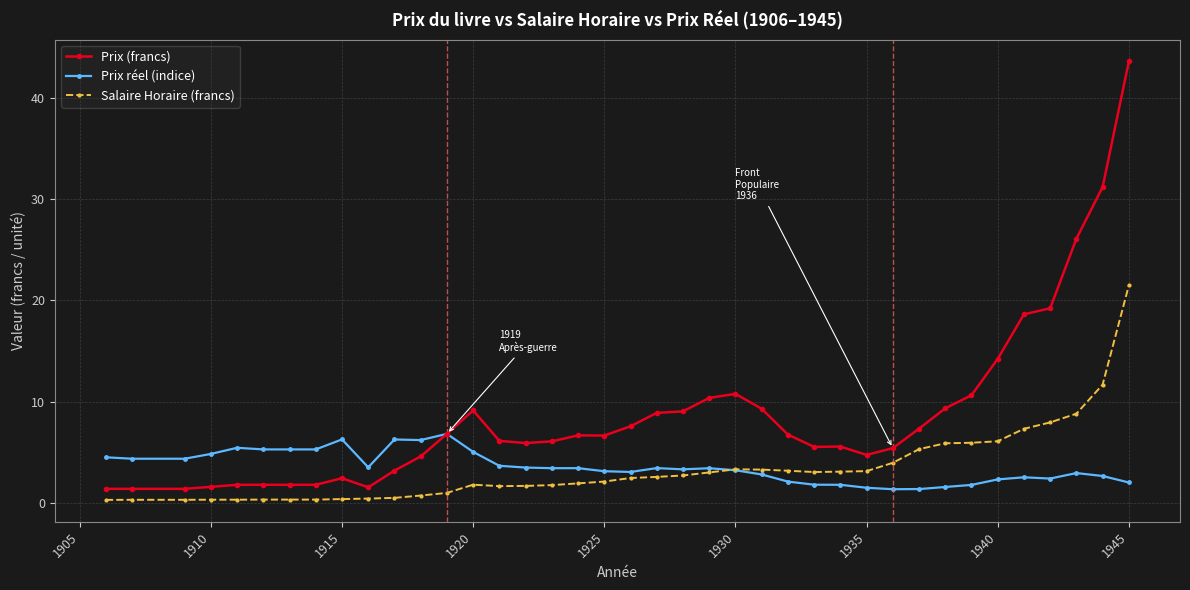

True or false: Salaire Horaire (francs) has more than 0 points higher than both neighbors.

True